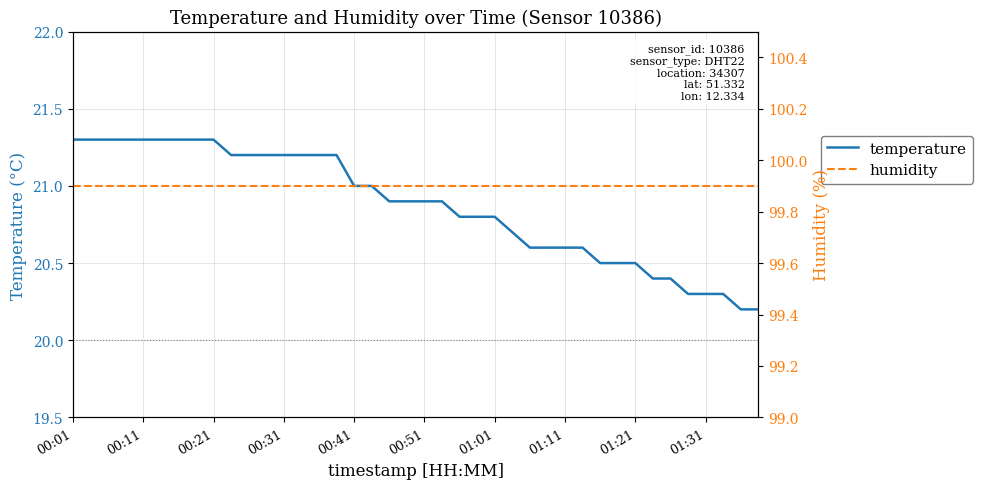

True or false: humidity has more than 1 points higher than both neighbors.

False